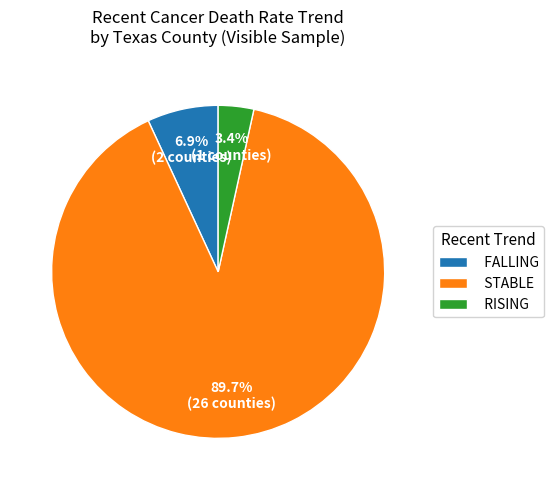

Rank the categories by value from highest to lowest.

STABLE, FALLING, RISING